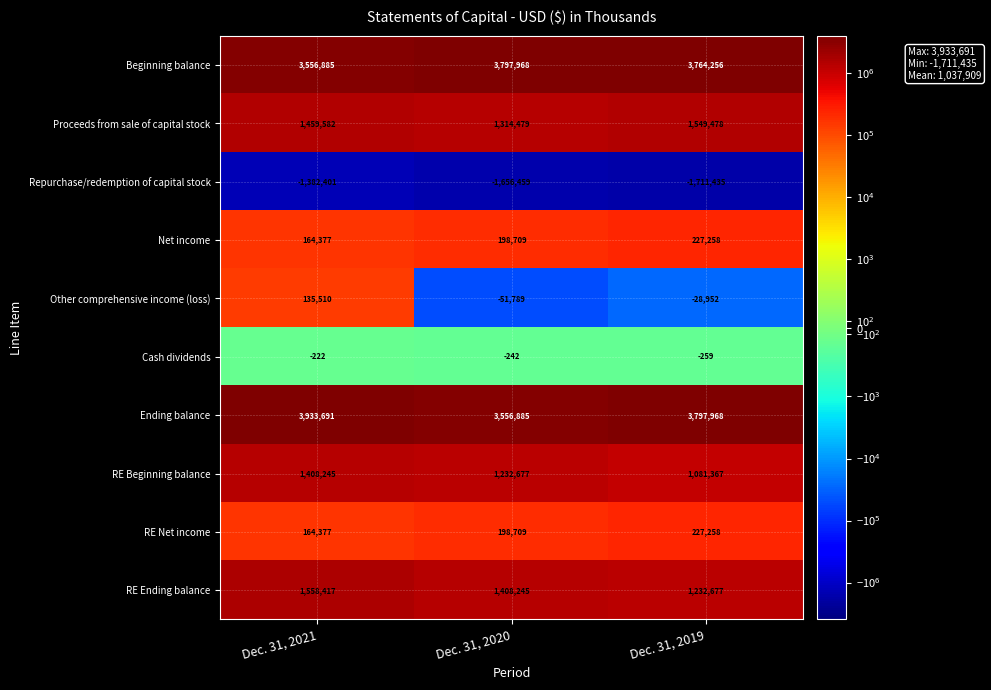

Which category has the lowest value across all series?

Dec. 31, 2019